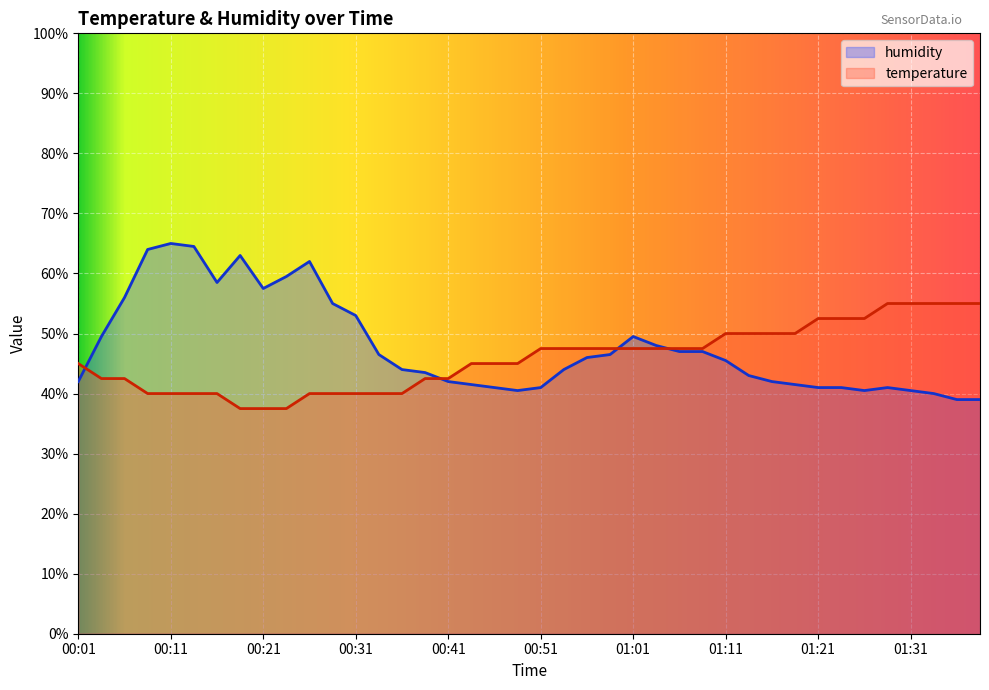

At 01:08, list the series in order from largest to smallest.

temperature, humidity